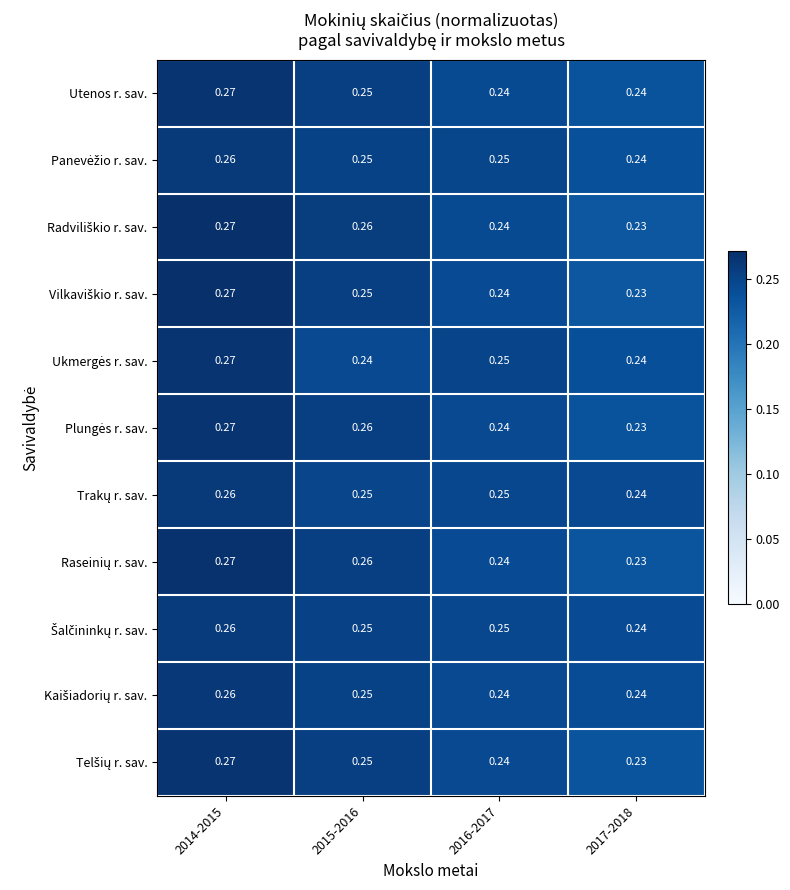

How many categories are shown in the chart?

4